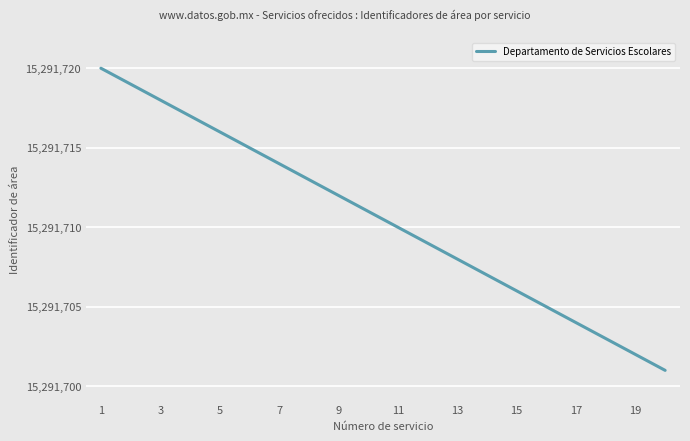

What is the difference between the maximum and minimum values?

19